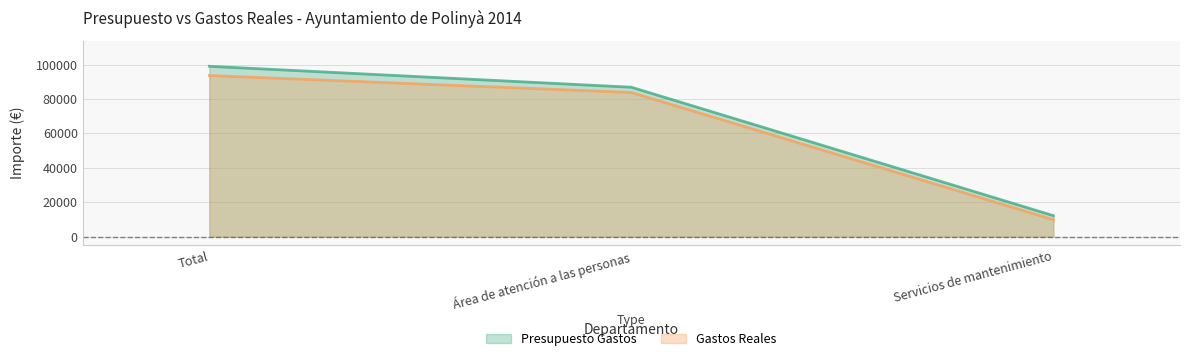

Reading left to right, what are all the values shown in this chart?

Presupuesto Gastos: 99012.7	86831.6	12181.0
Gastos Reales: 93630.5	83790.0	9840.5